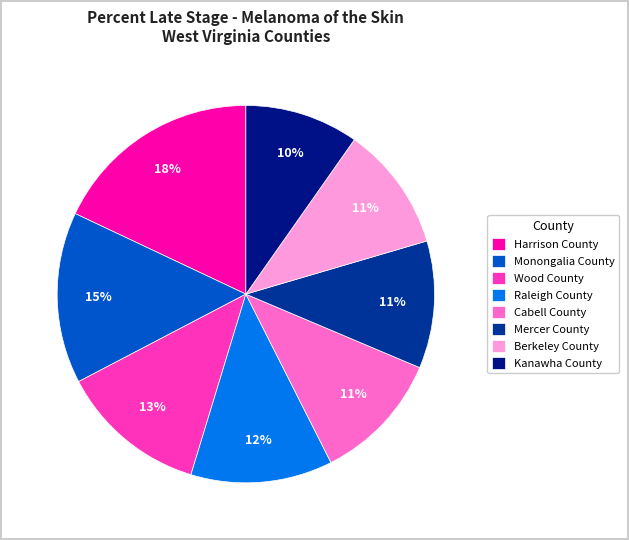

Which has a higher value, Monongalia County or Raleigh County?

Monongalia County